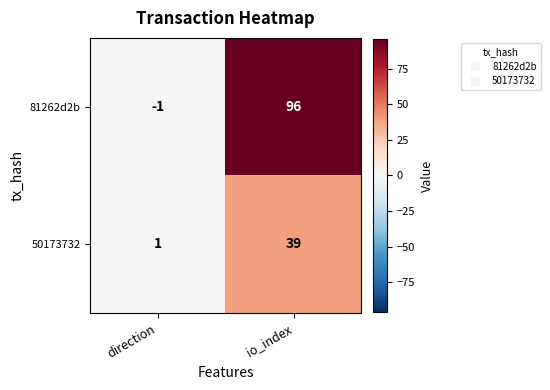

Which series has the largest total across all categories?

81262d2b